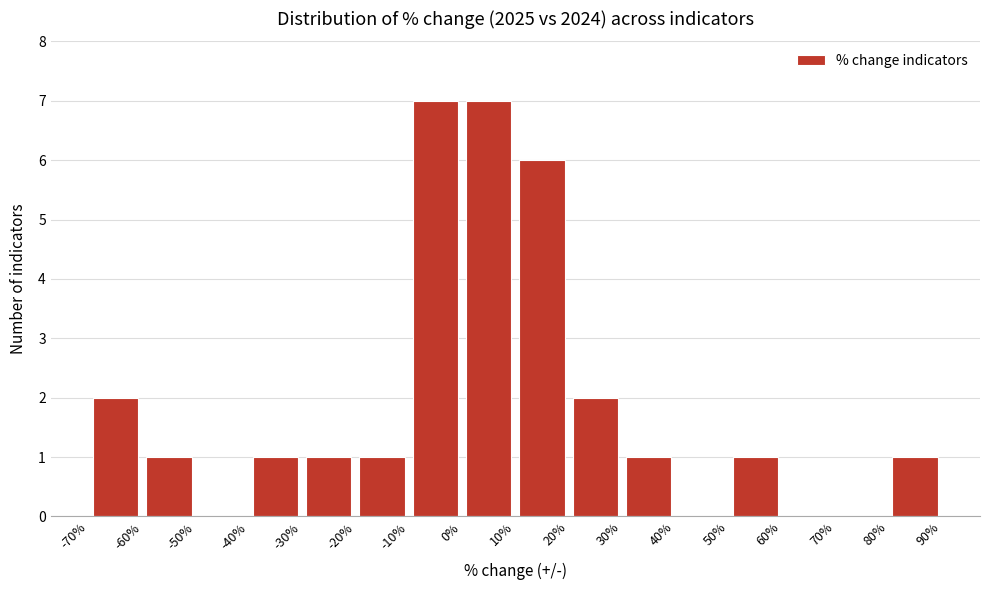

Reading left to right, transcribe this chart: for each bar, give the range it covers on the x-axis and its height. The values are not printed on the chart, so give them approximately, as read against the axis.

-70% to -60%: 2
-60% to -50%: 1
-50% to -40%: 0
-40% to -30%: 1
-30% to -20%: 1
-20% to -10%: 1
-10% to 0%: 7
0% to 10%: 7
10% to 20%: 6
20% to 30%: 2
30% to 40%: 1
40% to 50%: 0
50% to 60%: 1
60% to 70%: 0
70% to 80%: 0
80% to 90%: 1